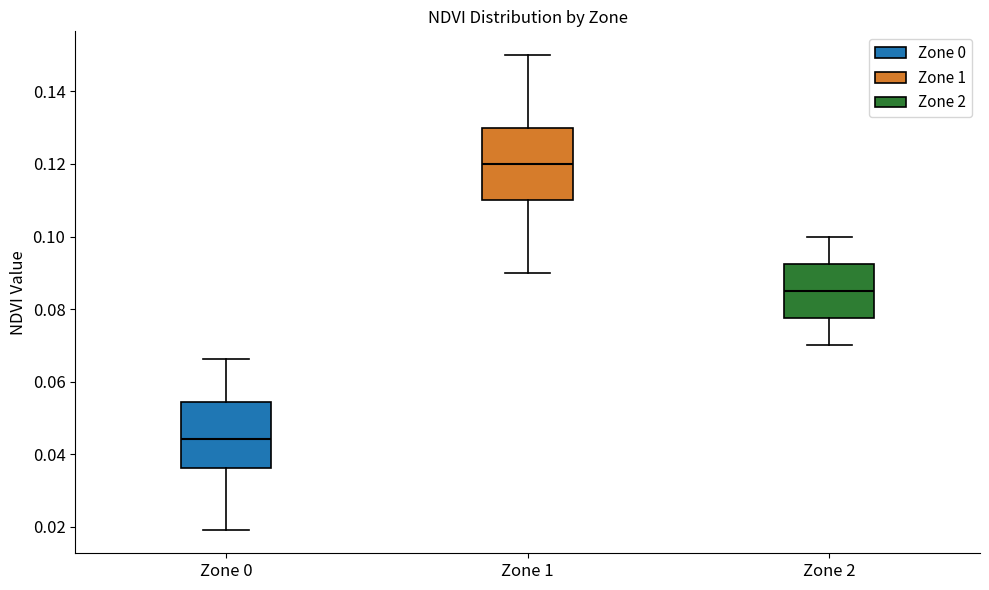

Which box has the highest median line?

Zone 1